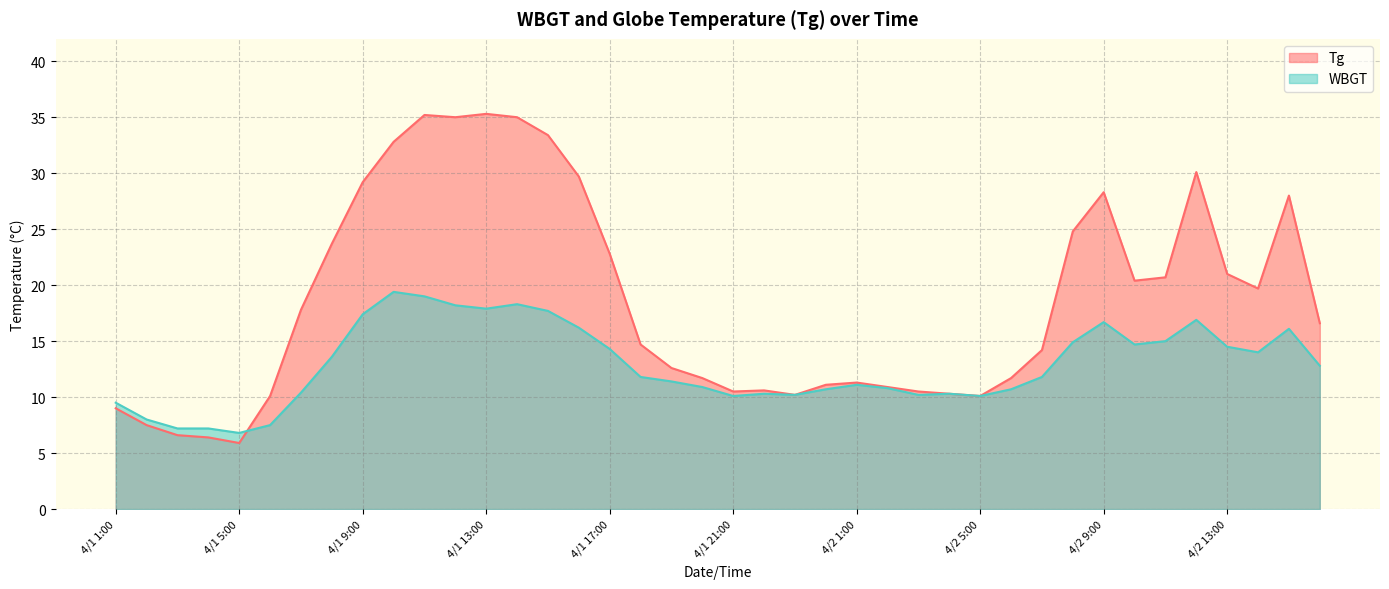

Rank the series by their maximum value, from lowest to highest.

WBGT, Tg